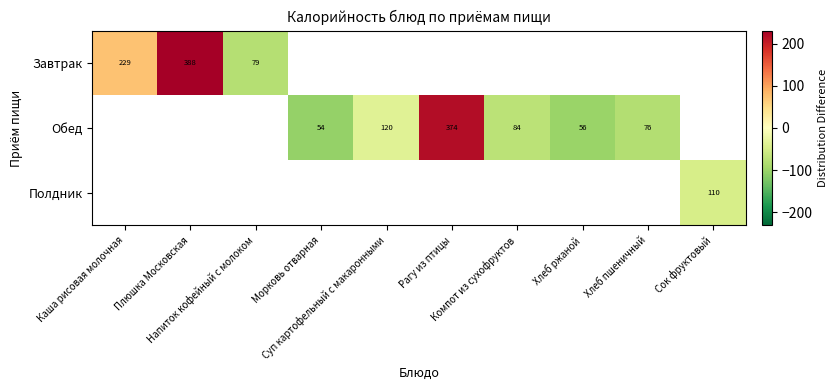

Which category has the lowest value across all series?

Морковь отварная